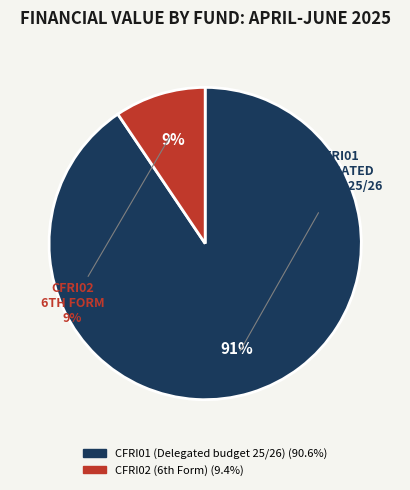

Which category has the smallest portion of the pie?

CFRI02 (6th Form)